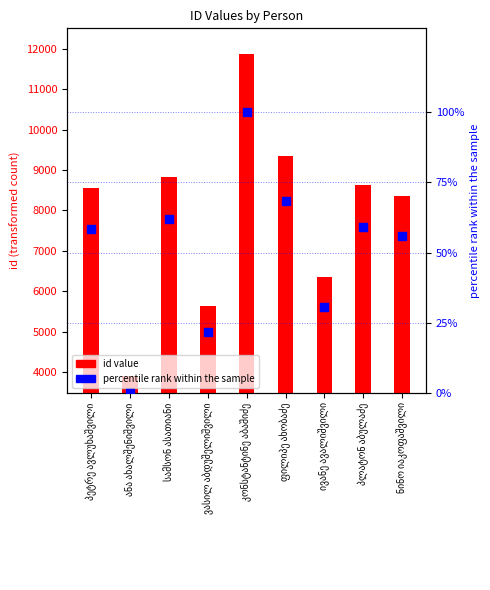

Which series contains the lowest Y value?

percentile rank within sample